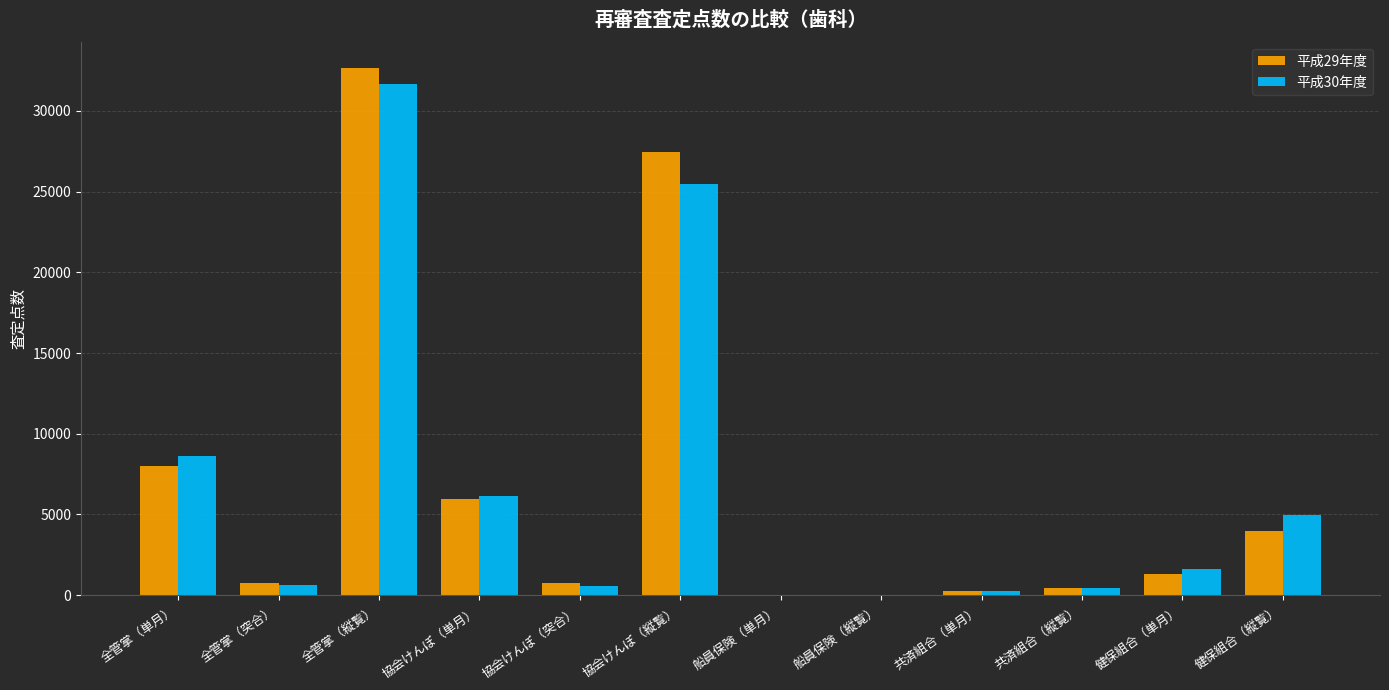

Which series has the widest spread of values?

平成29年度